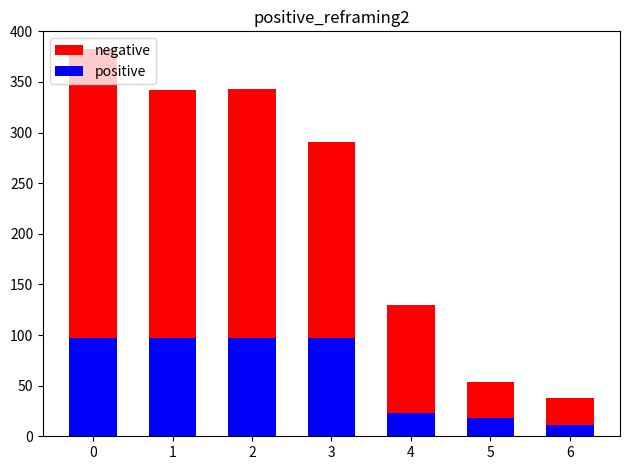

The value of positive at 0 is 64. True or false?

False